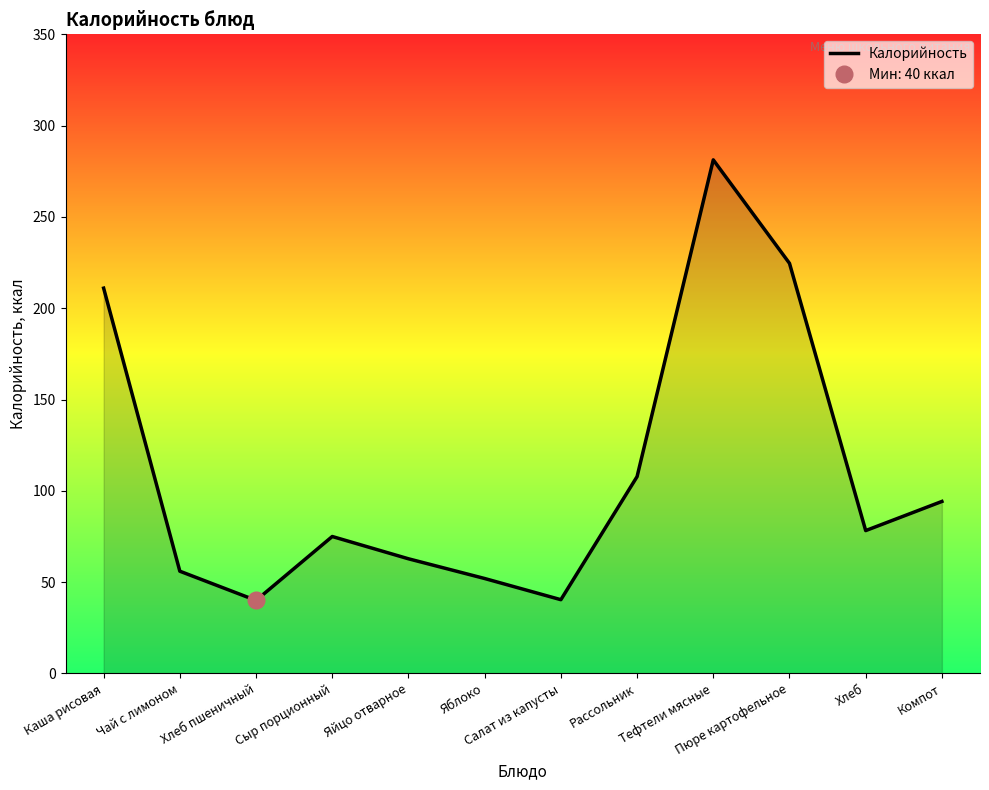

The value at Рассольник is 72.4. True or false?

False